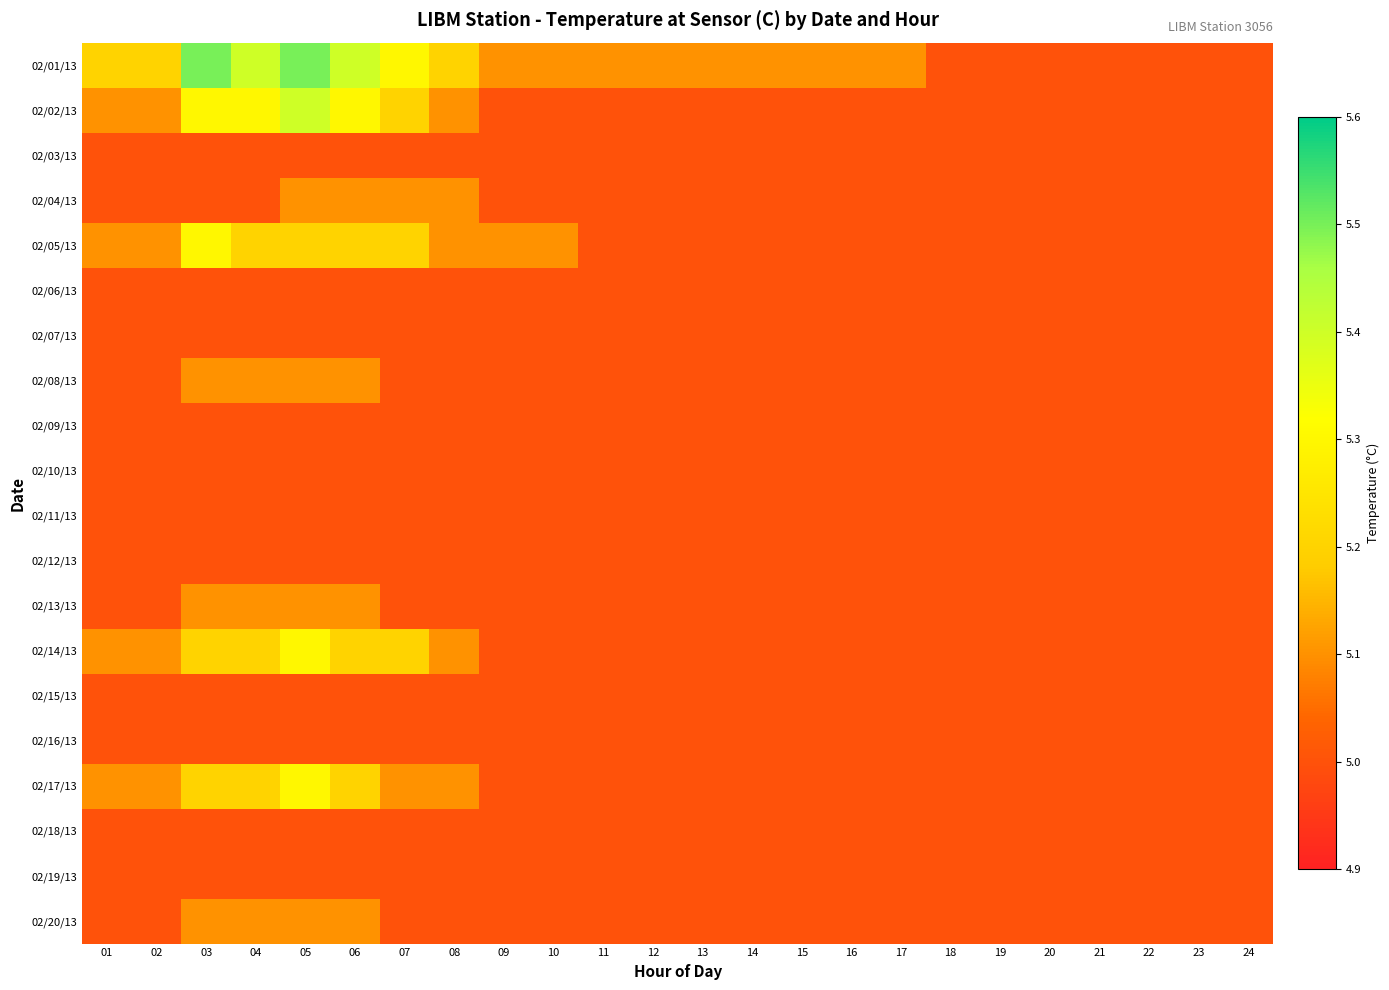

Rank the series at 14 from highest to lowest value.

02/01/13, 02/02/13, 02/03/13, 02/04/13, 02/05/13, 02/06/13, 02/07/13, 02/08/13, 02/09/13, 02/10/13, 02/11/13, 02/12/13, 02/13/13, 02/14/13, 02/15/13, 02/16/13, 02/17/13, 02/18/13, 02/19/13, 02/20/13